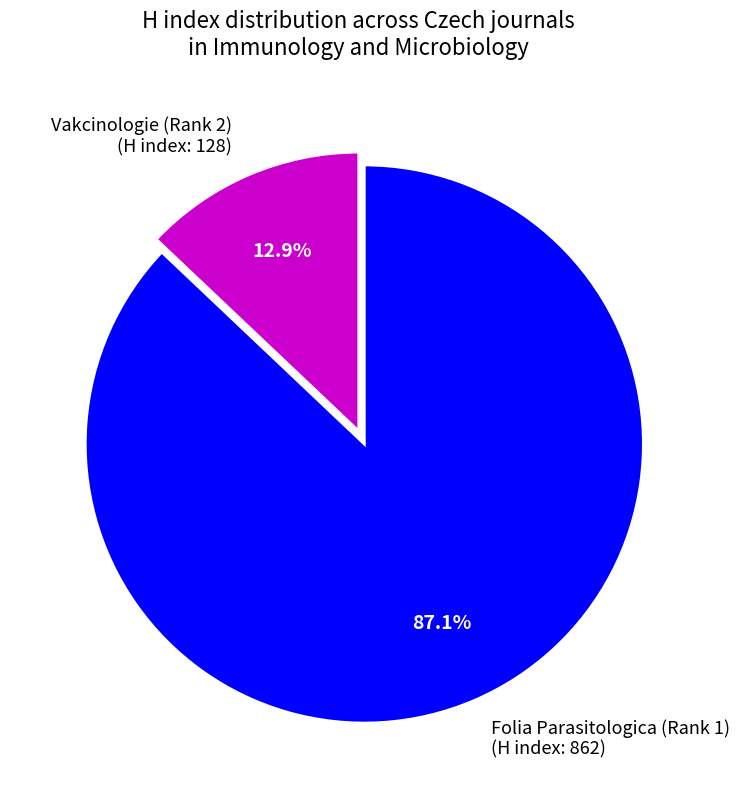

How many slices are in this pie chart?

2